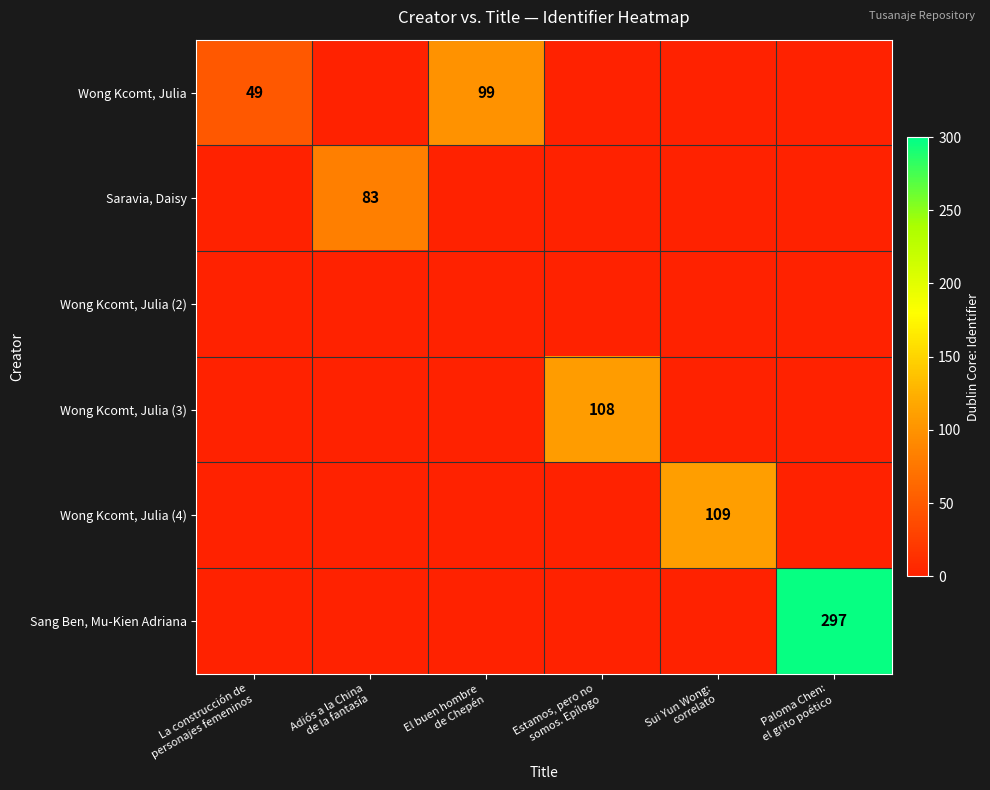

At which label does Saravia, Daisy reach its minimum?

La construcción de personajes femeninos